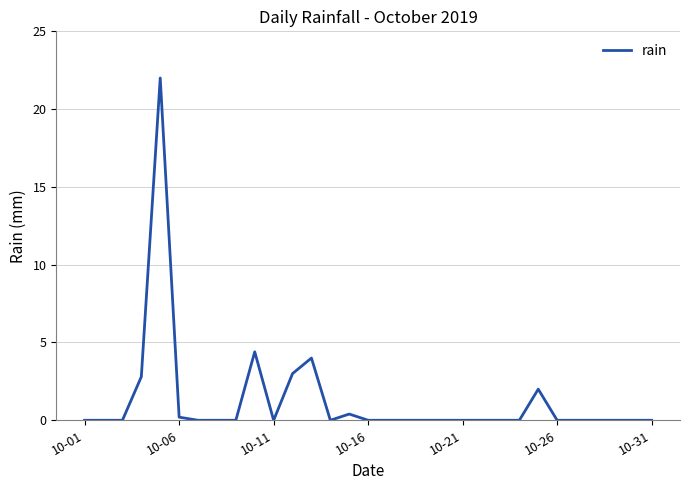

Reading left to right, list all the values displayed in this chart.

0.0	0.0	0.0	2.8	22.0	0.2	0.0	0.0	0.0	4.4	0.0	3.0	4.0	0.0	0.4	0.0	0.0	0.0	0.0	0.0	0.0	0.0	0.0	0.0	2.0	0.0	0.0	0.0	0.0	0.0	0.0